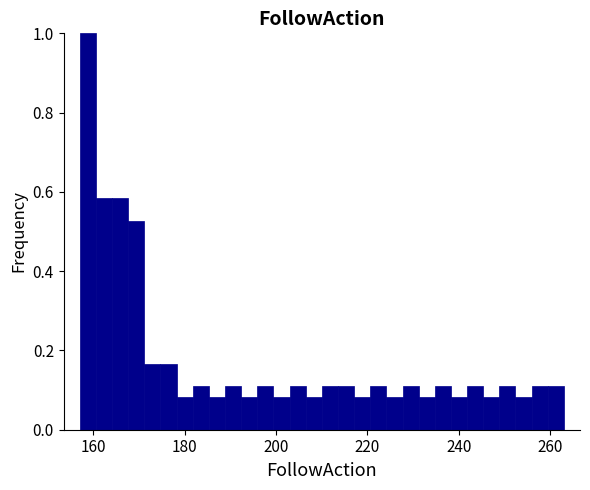

Around what value on the x-axis is the tallest bar? Give the approximate position of its centre, as read against the axis.

158